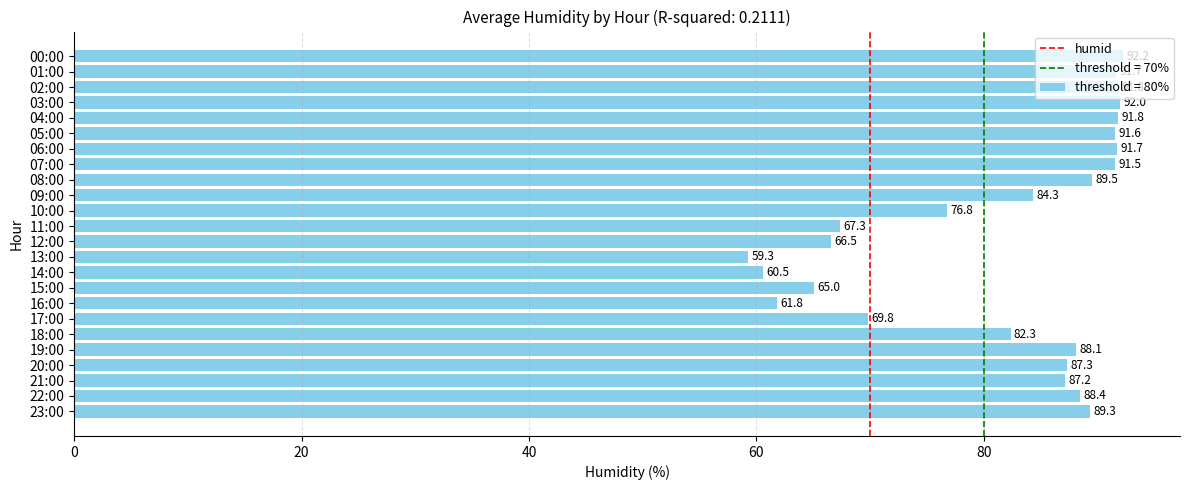

What is the ratio of the value at 14:00 to the value at 13:00?

1.0